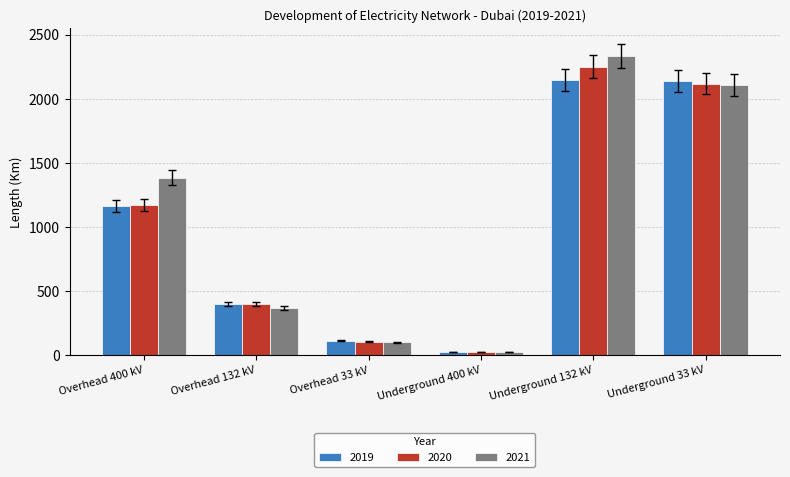

True or false: 2019 has a value of 1164 at Overhead 400 kV.

True